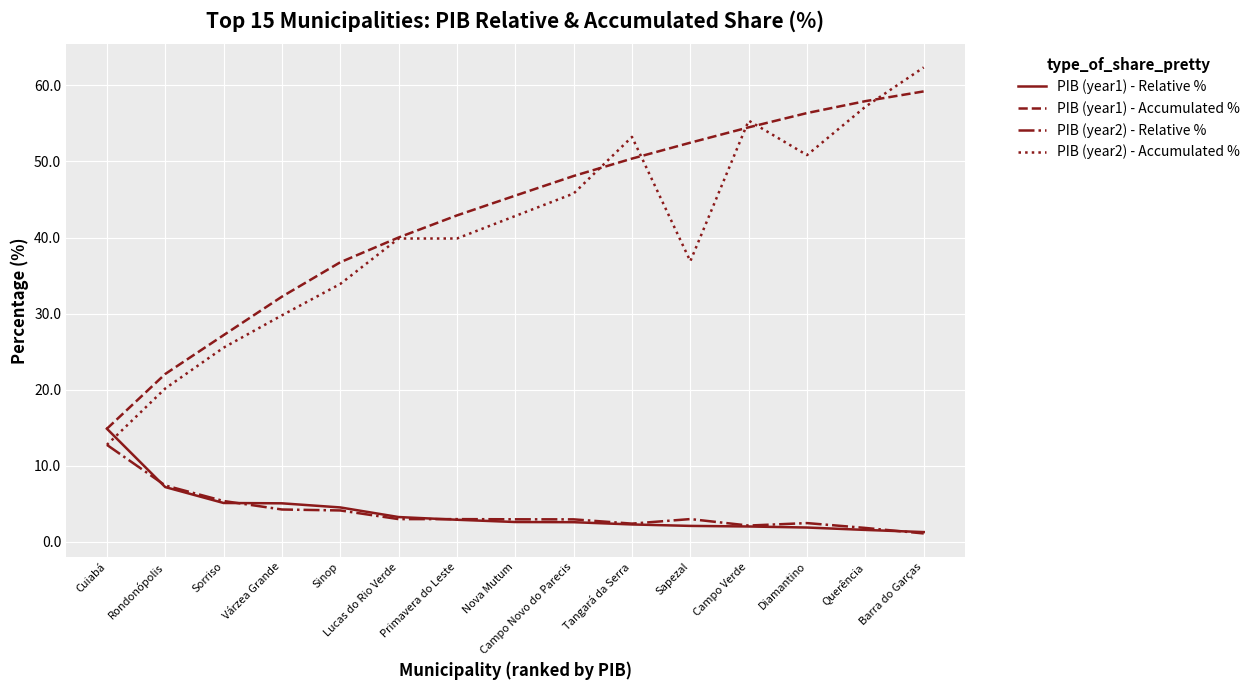

Is it true that PIB (year1) - Relative % equals 14.9 at Cuiabá?

True